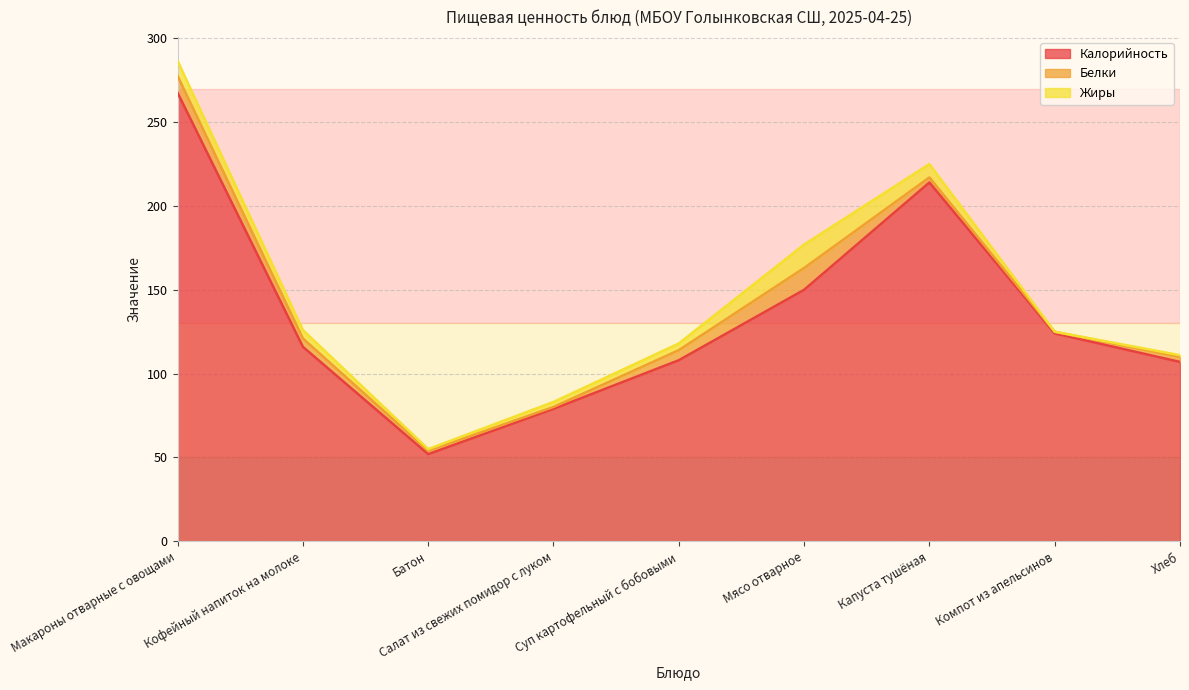

What is the greatest value displayed?

267.5